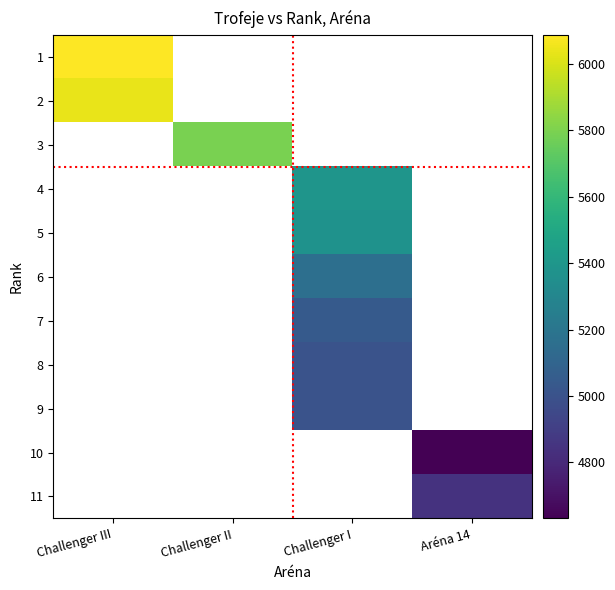

What is the spread (max minus min) of values at Challenger III?

50.0